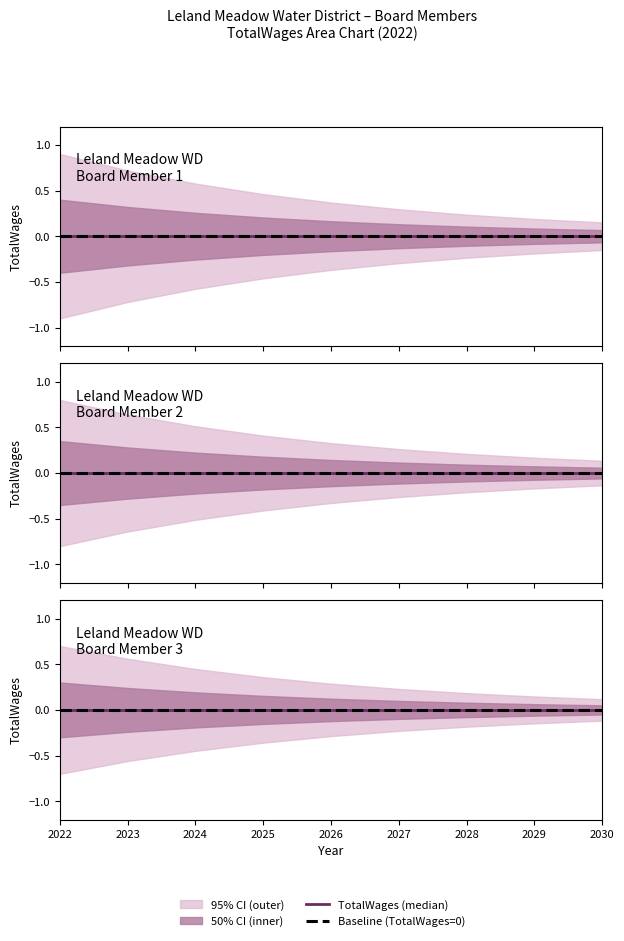

Which has a higher value, 2 or 08/29/2023?

2